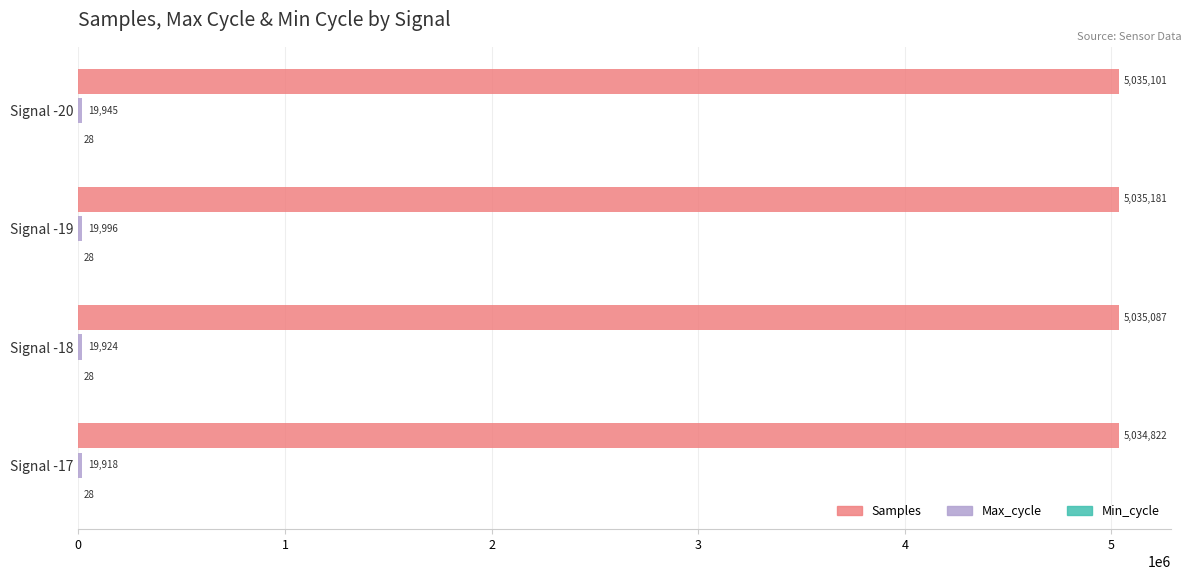

At which category is the sum across all series the highest?

Signal -19